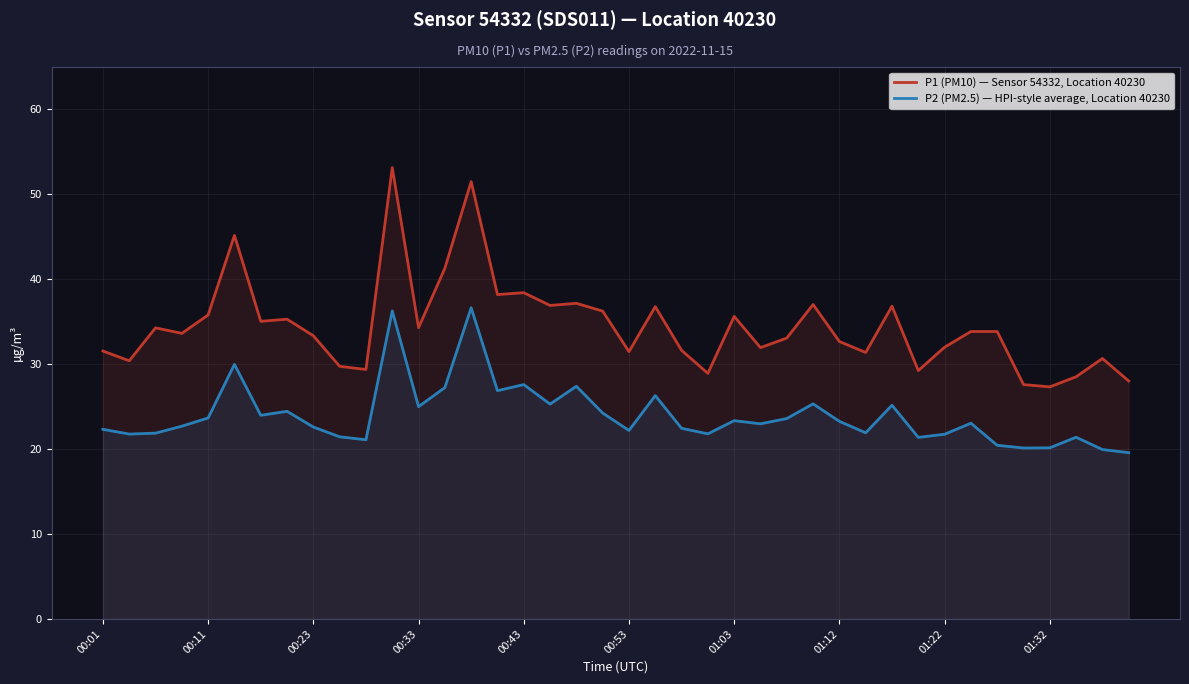

True or false: P1 (PM10) — Sensor 54332, Location 40230 and P2 (PM2.5) — HPI-style average, Location 40230 intersect in this chart.

False